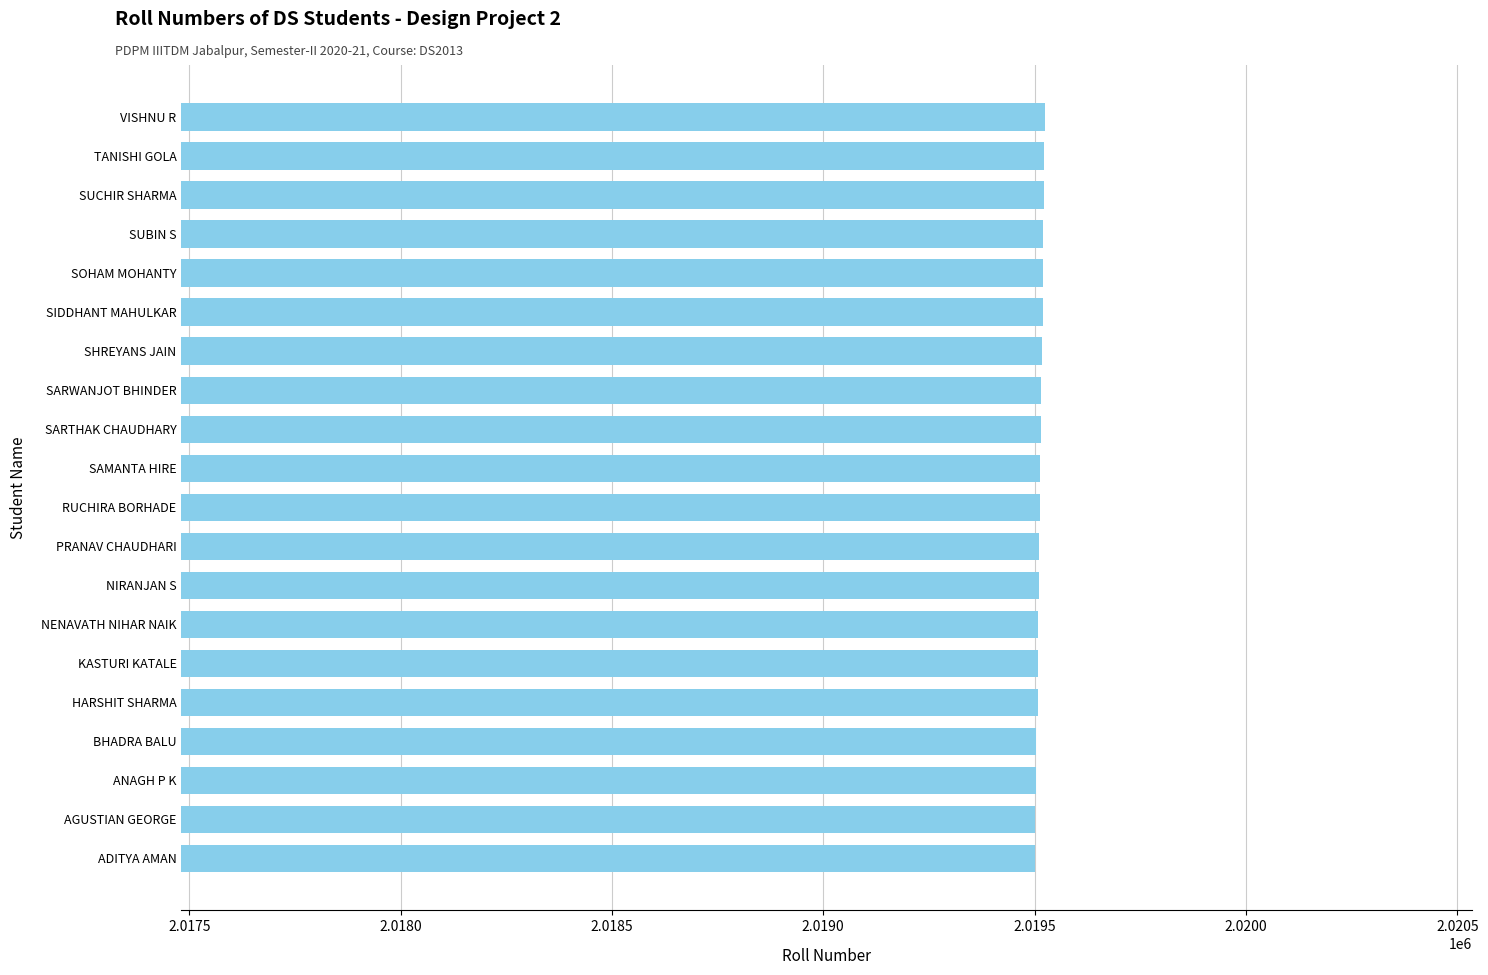

What is the sum of all values?

40390259